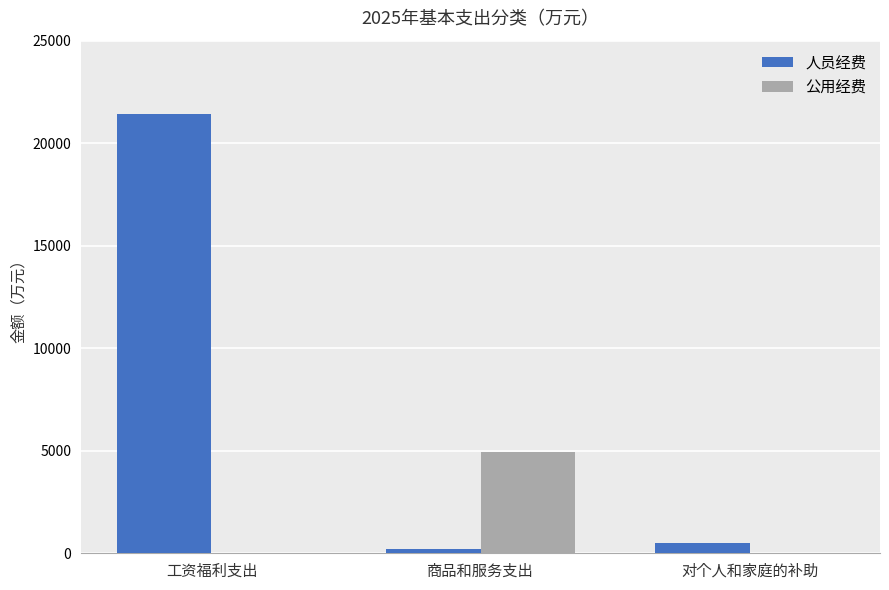

How many series are shown in this chart?

2